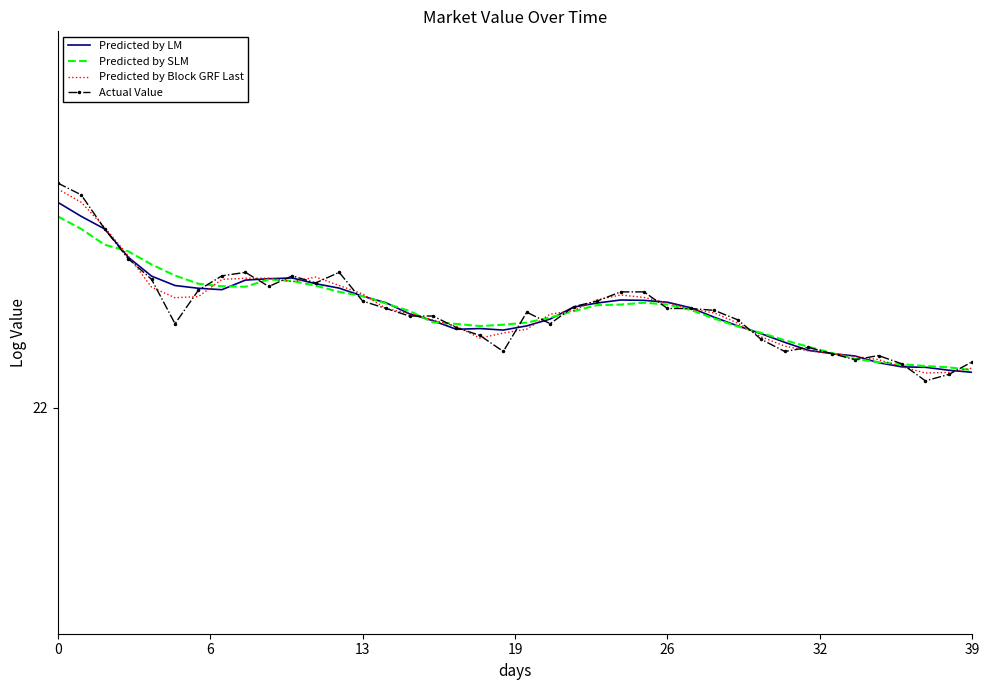

List the series in order of their peak value, highest first.

Actual Value, Predicted by Block GRF Last, Predicted by LM, Predicted by SLM